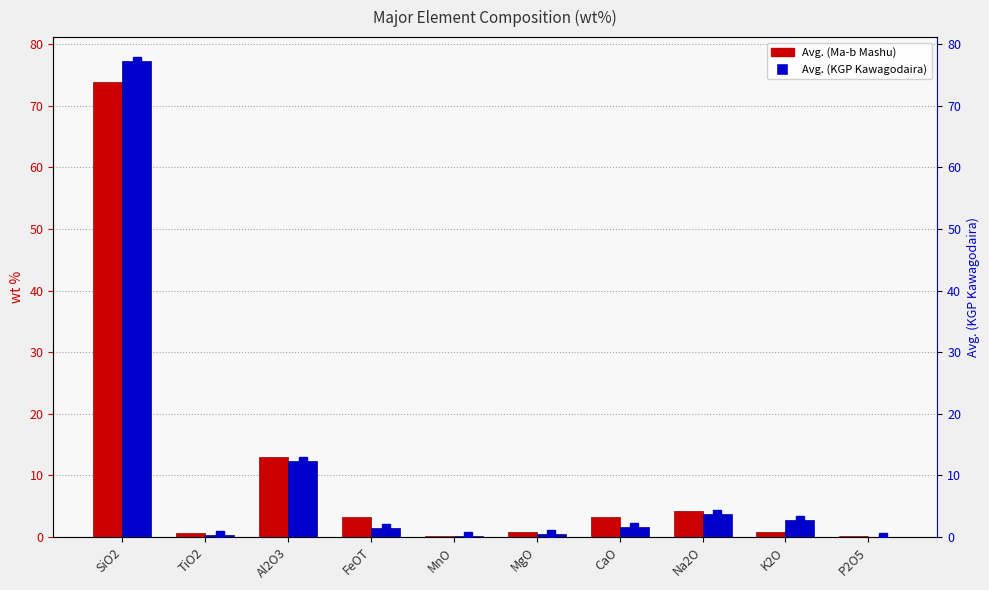

The value of Avg. (KGP Kawagodaira) at MnO is 0.1. True or false?

True